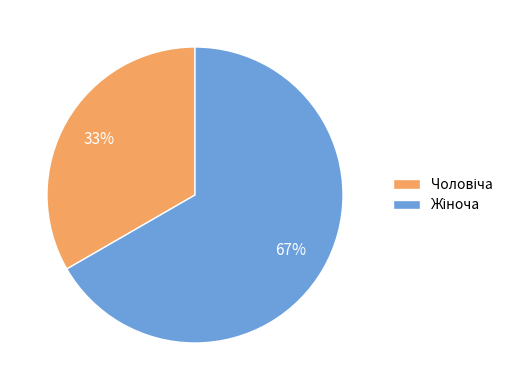

How many slices are in this pie chart?

2